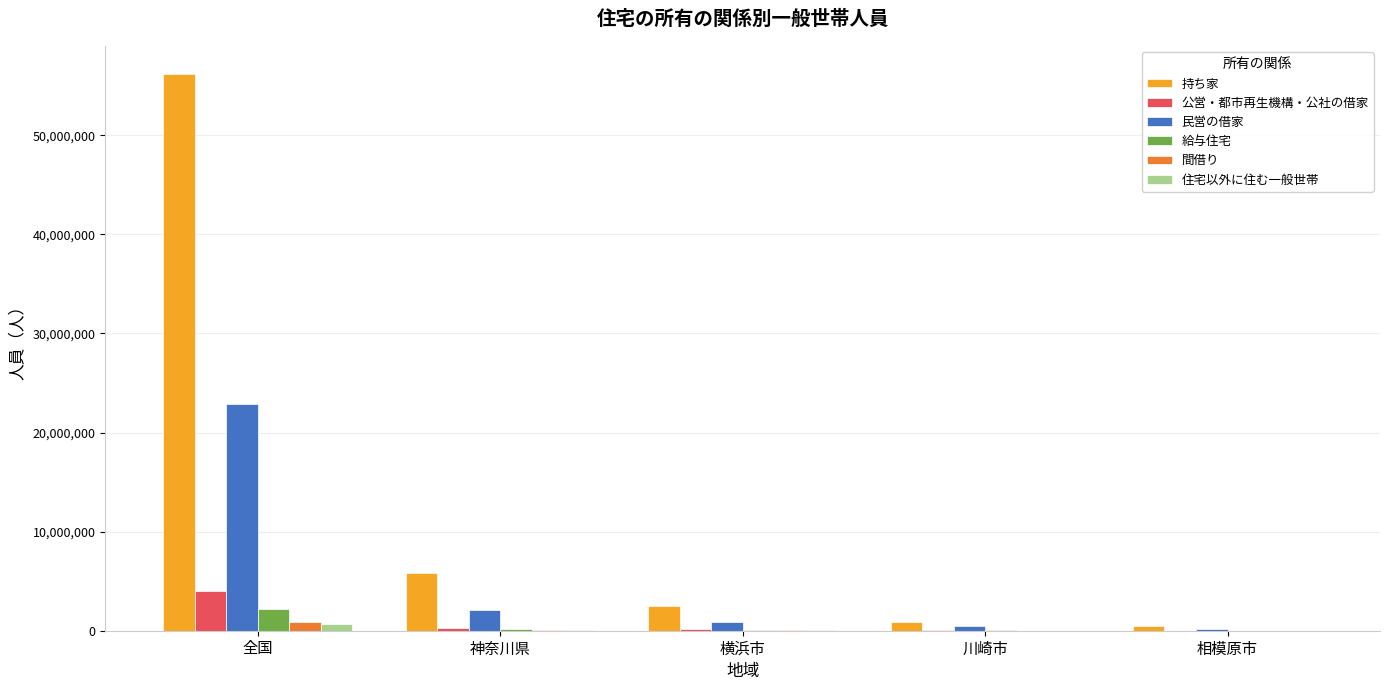

How many categories are shown in the chart?

5